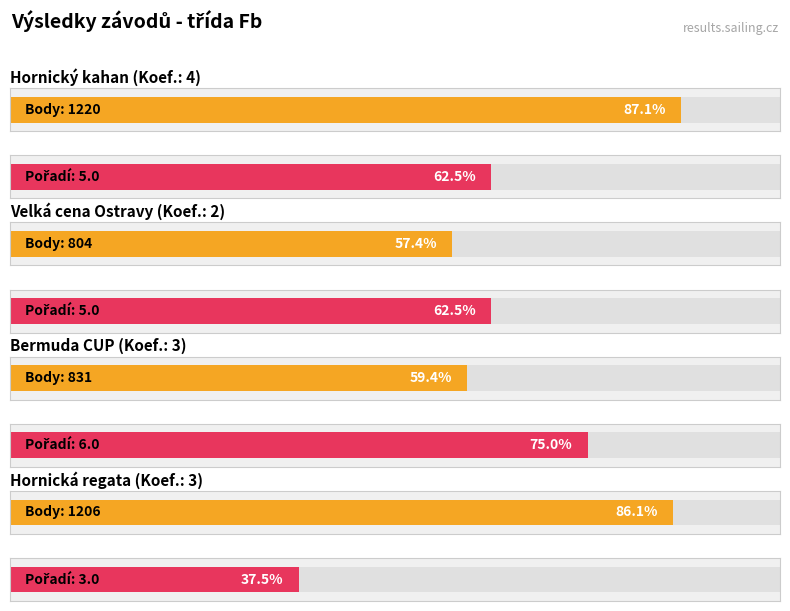

Rank the series at Hornická regata from highest to lowest value.

Body, Pořadí